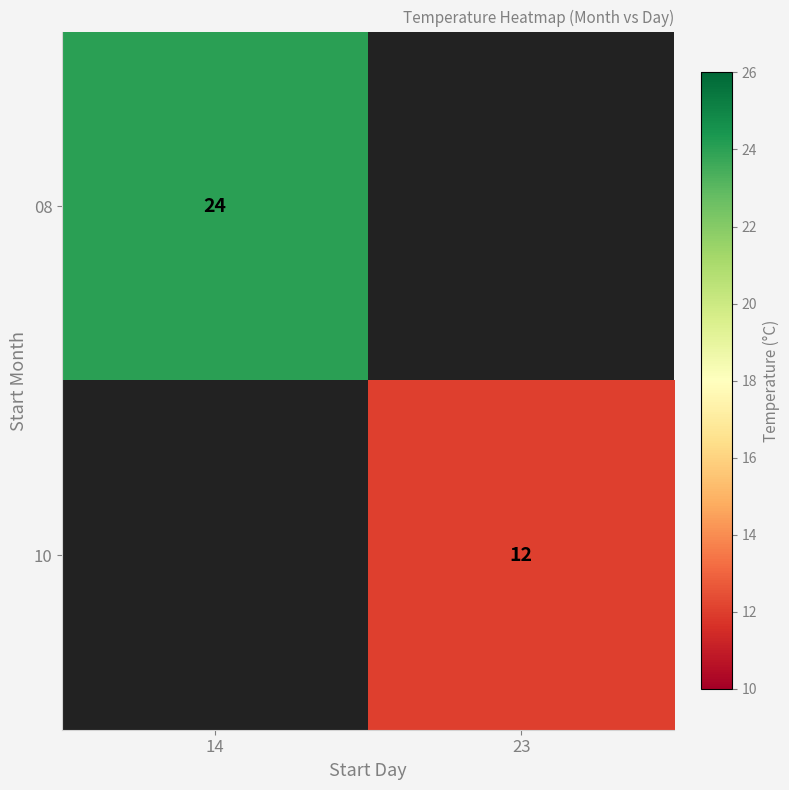

True or false: 08 has a value of 24 at 14.

True